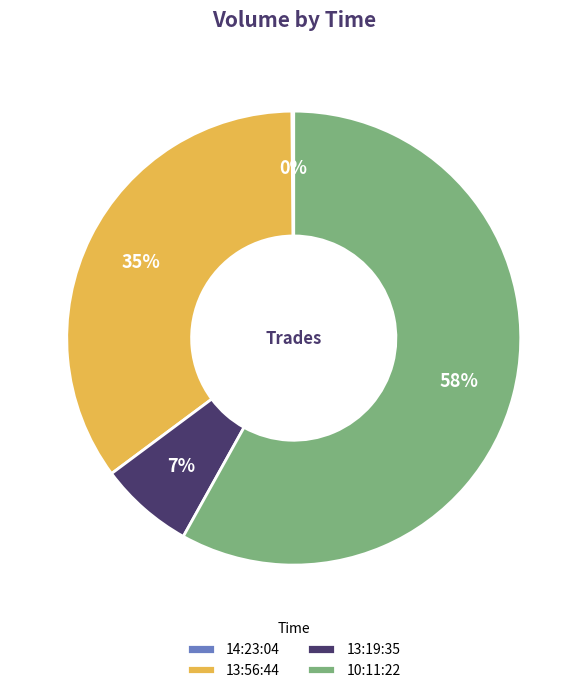

Is the sum of 10:11:22 and 13:19:35 greater than half?

Yes